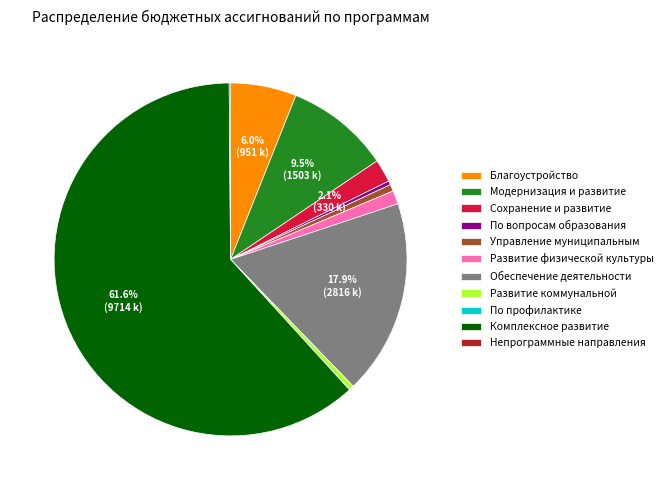

To the nearest percent, what is the difference between the largest and smallest slice percentages?

62%